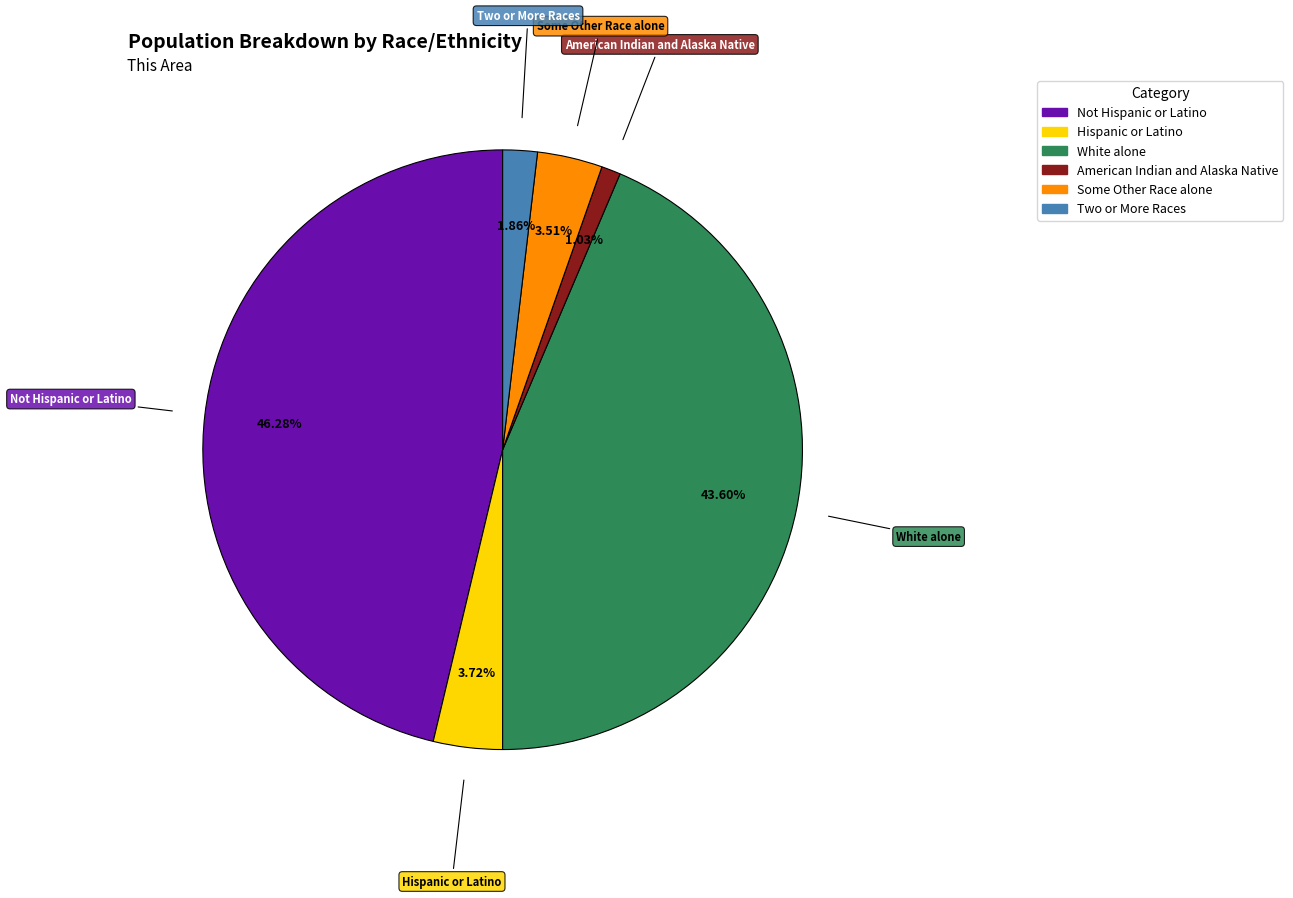

To the nearest percent, what is the difference between the largest and smallest slice percentages?

45%